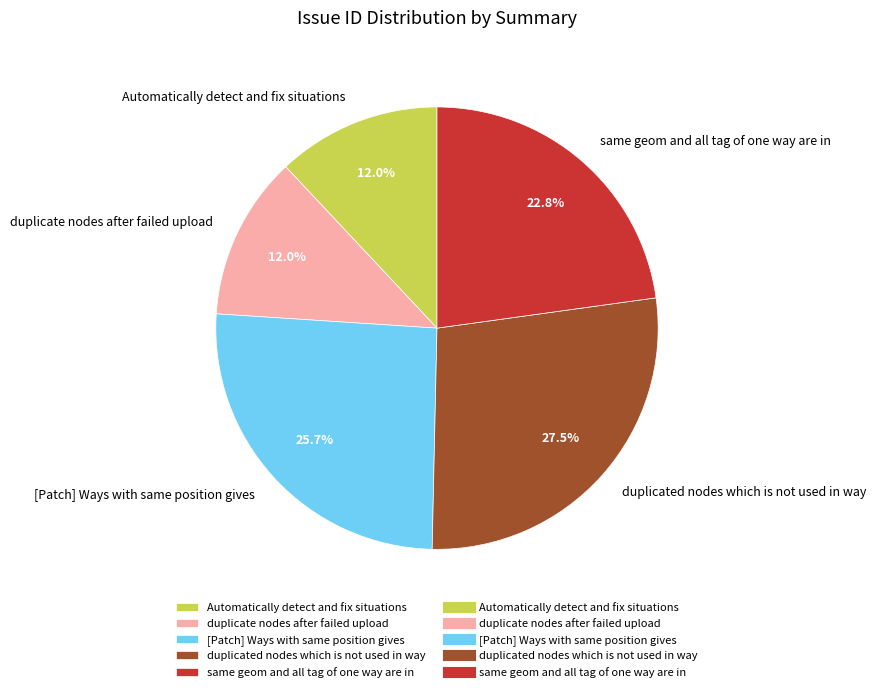

Which slice is the largest?

duplicated nodes which is not used in way